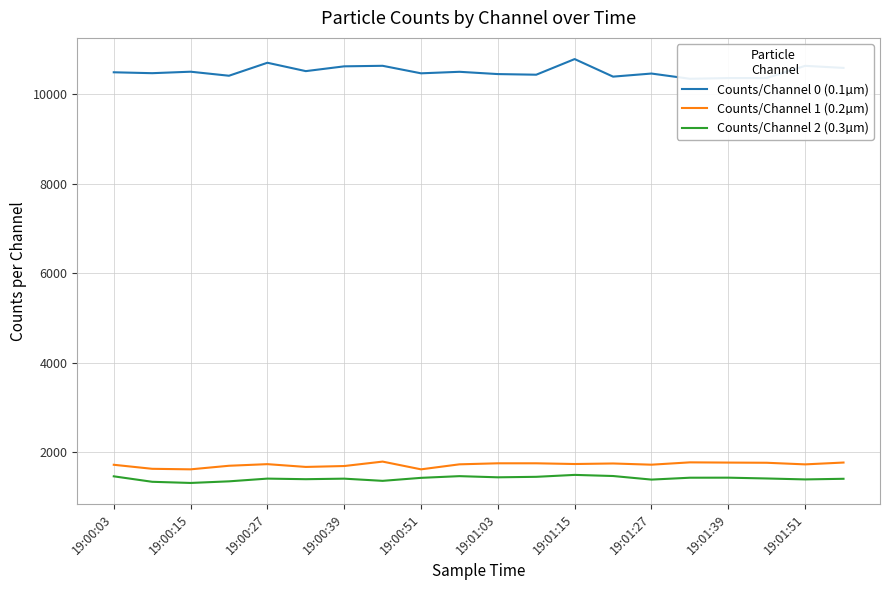

How many lines are shown in the chart?

3